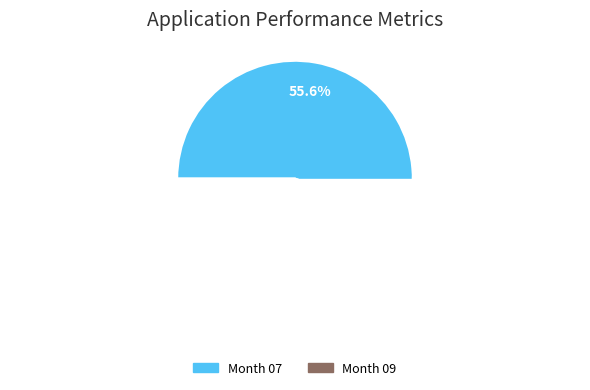

Does any single category account for the majority?

Yes